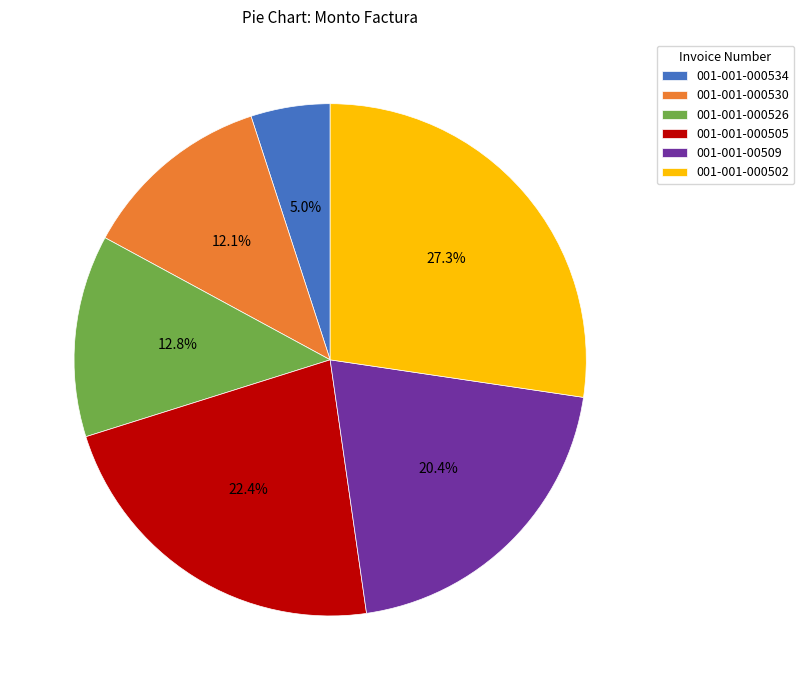

Between 001-001-000534 and 001-001-000530, which is larger?

001-001-000530